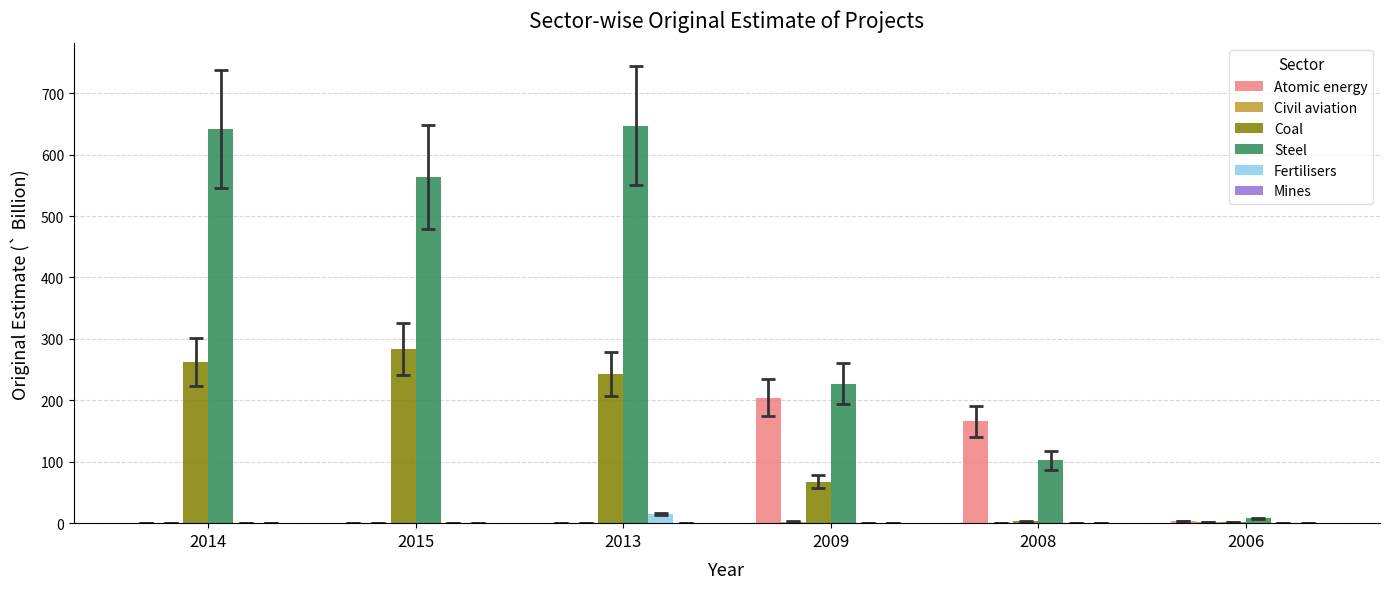

Which series has the largest total across all categories?

Steel